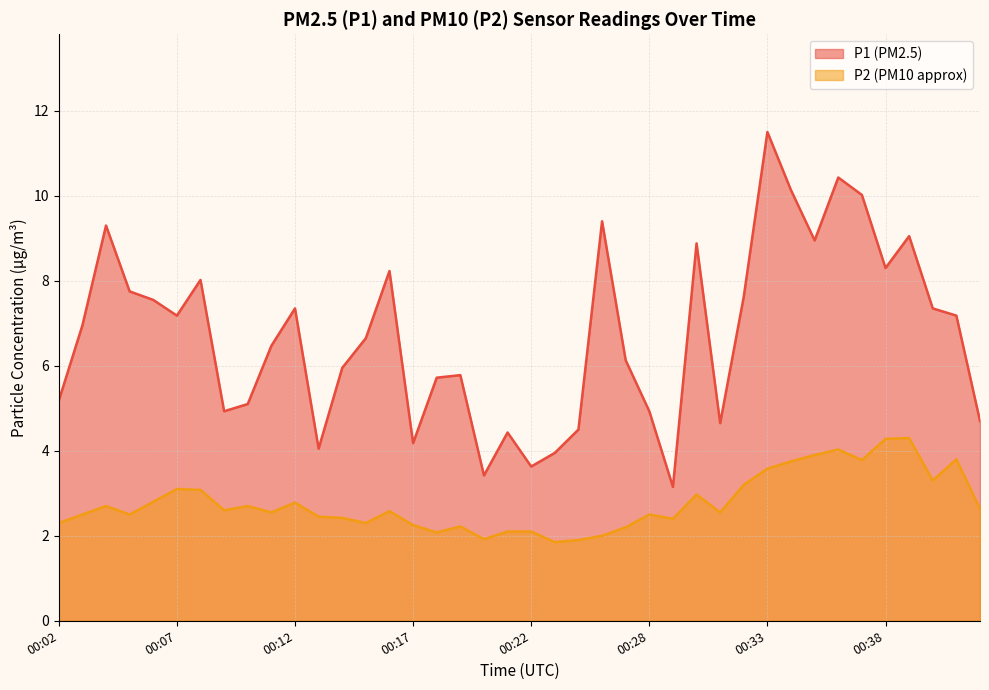

What is the difference between the maximum and second lowest values in the P1 series?

8.1